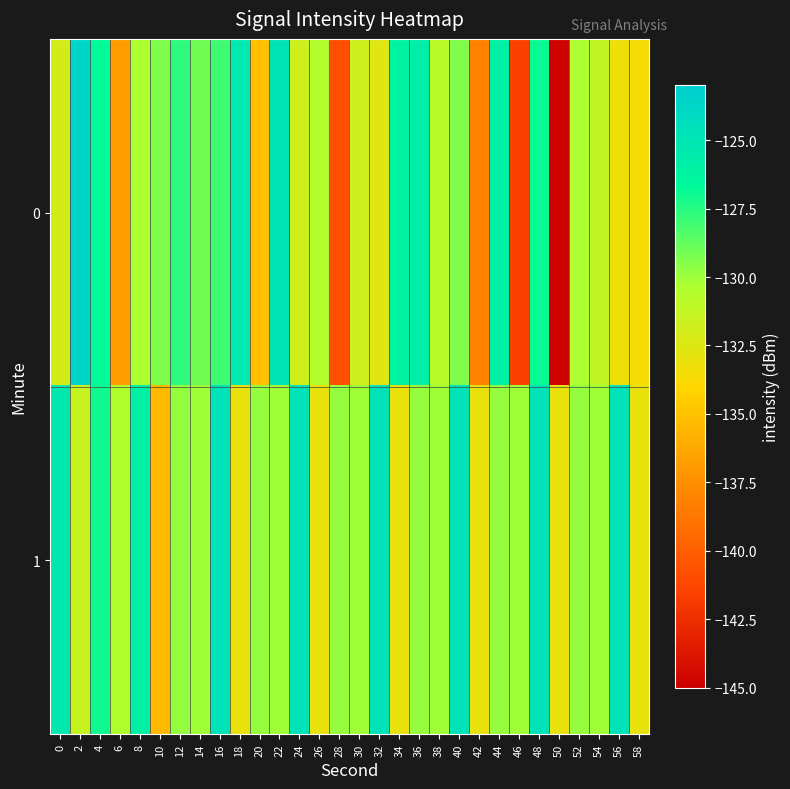

What is the total value across all series at 36?

-255.5